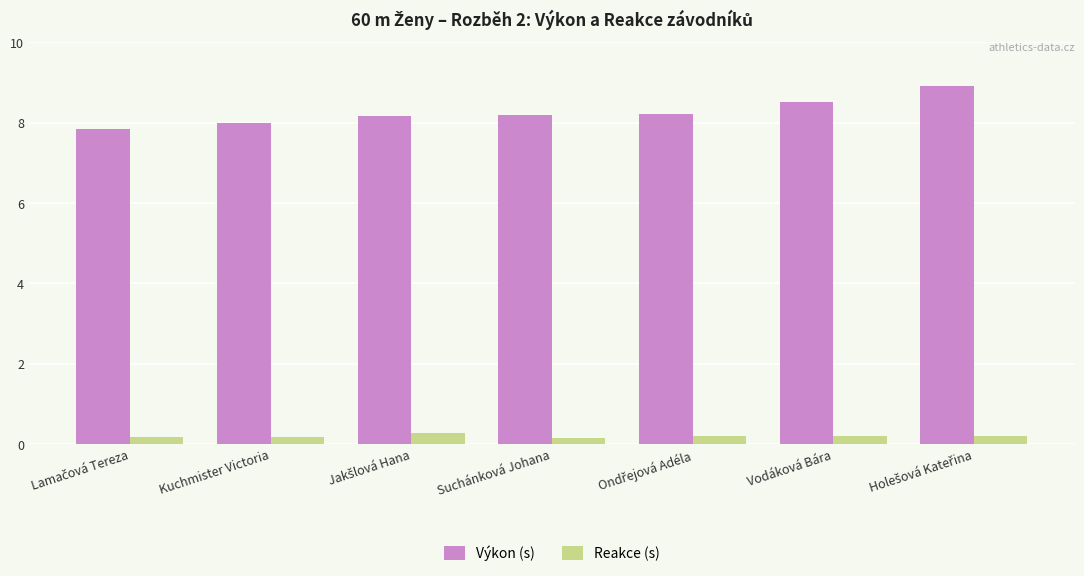

True or false: Výkon (s) has a value of 4.4 at Suchánková Johana.

False